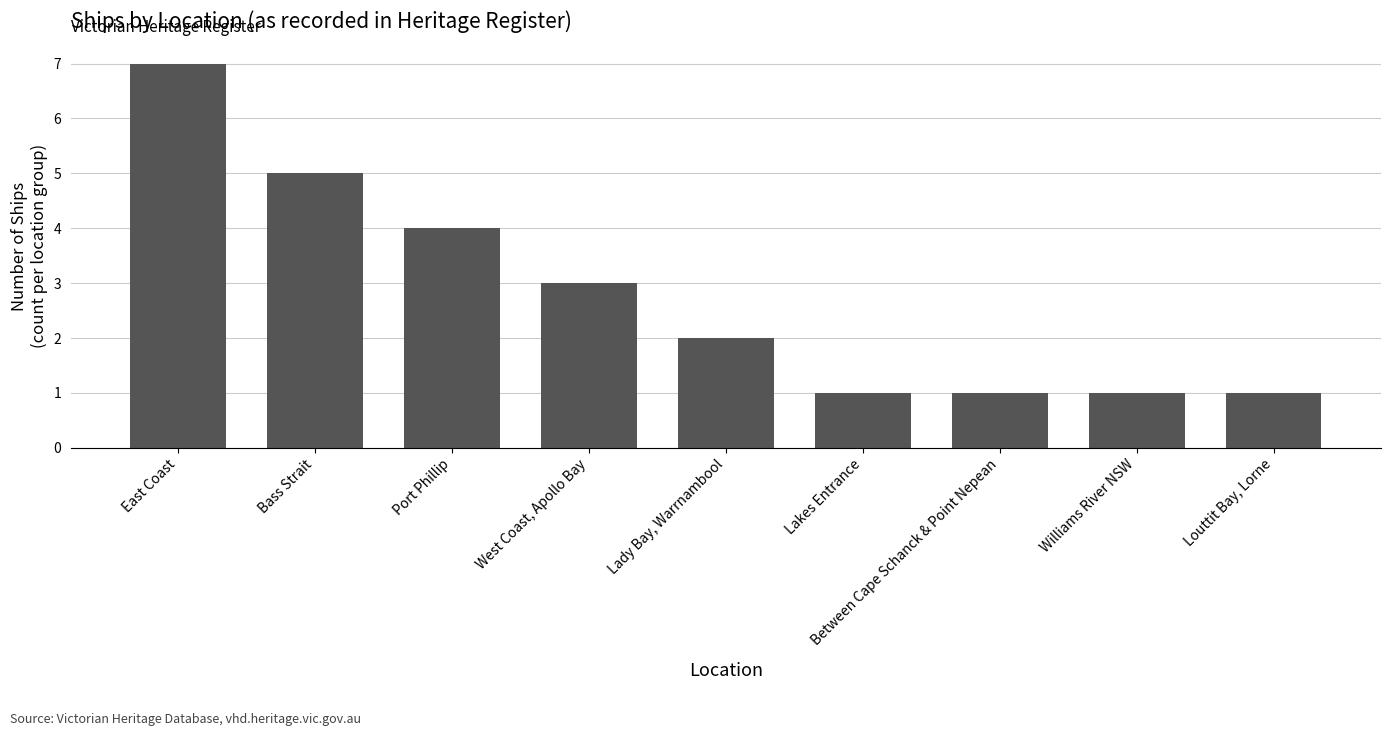

What is the greatest value displayed?

7